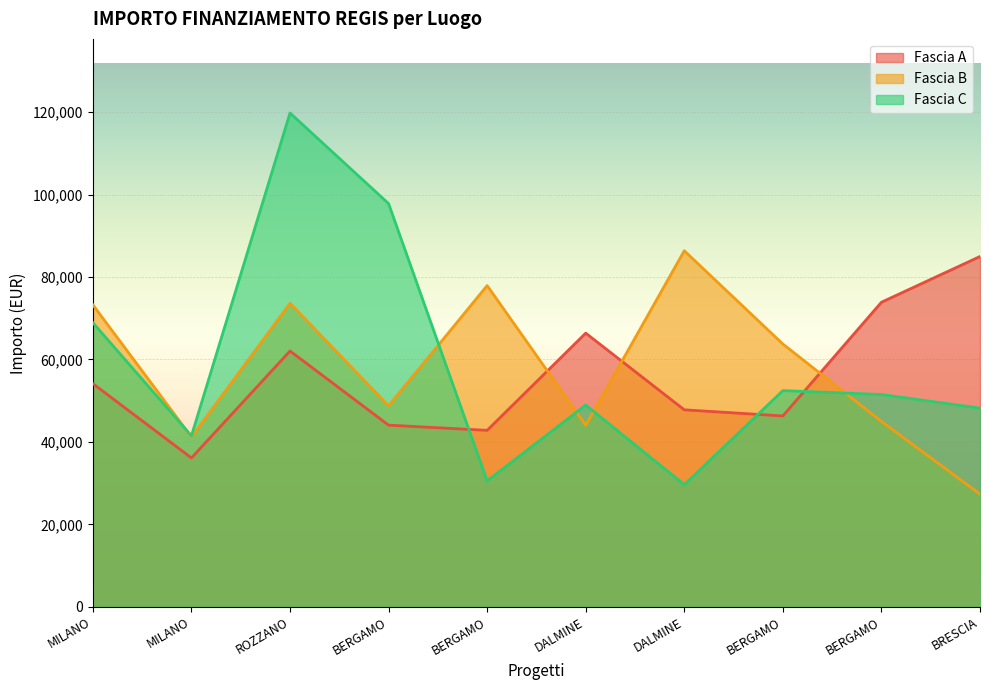

Reading left to right, extract all data points from this chart.

Fascia A: MILANO=54144.9	MILANO=36123.8	ROZZANO=62062.4	BERGAMO=44080.6	BERGAMO=42816.5	DALMINE=66393.6	DALMINE=47794.5	BERGAMO=46312.5	BERGAMO=73886.6	BRESCIA=84977.9
Fascia B: MILANO=73250.1	MILANO=41196.6	ROZZANO=73636.1	BERGAMO=48776.3	BERGAMO=77926.5	DALMINE=44036.1	DALMINE=86371.0	BERGAMO=63747.5	BERGAMO=44978.7	BRESCIA=27342.9
Fascia C: MILANO=68925.6	MILANO=41496.0	ROZZANO=119783.4	BERGAMO=97812.0	BERGAMO=30558.8	DALMINE=48957.9	DALMINE=29640.7	BERGAMO=52455.4	BERGAMO=51504.7	BRESCIA=48200.6